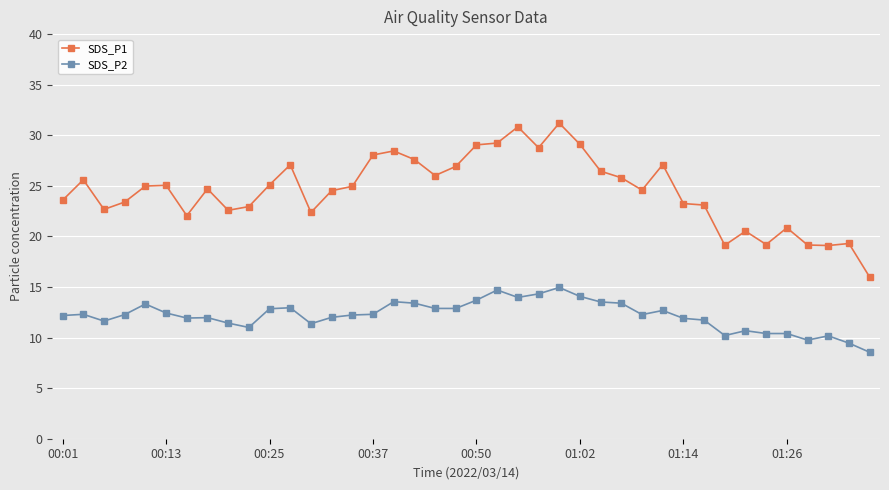

Rank the series by their maximum value, from lowest to highest.

SDS_P2, SDS_P1